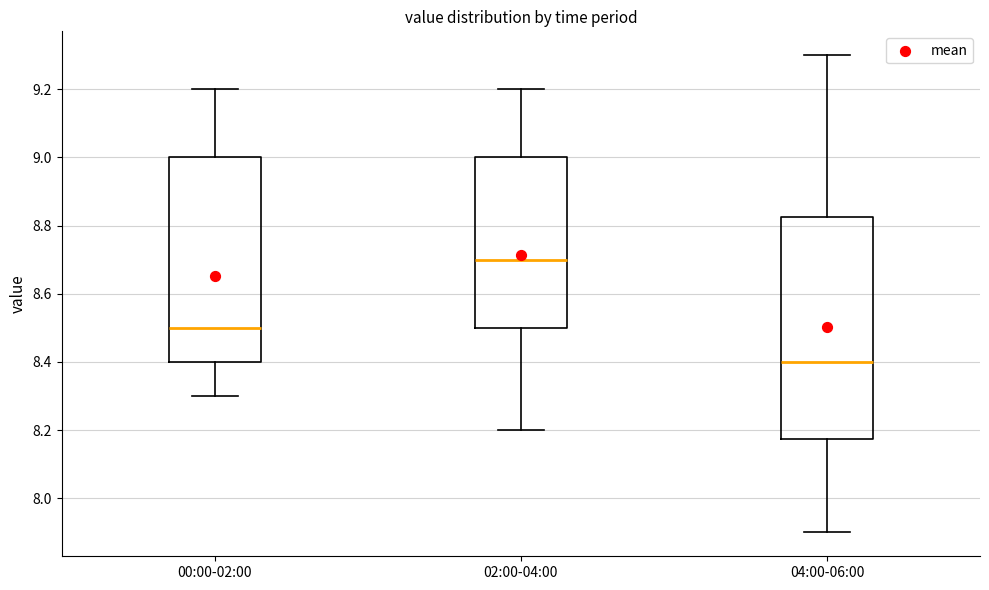

Which box is the tallest, from its lower edge to its upper edge?

04:00-06:00